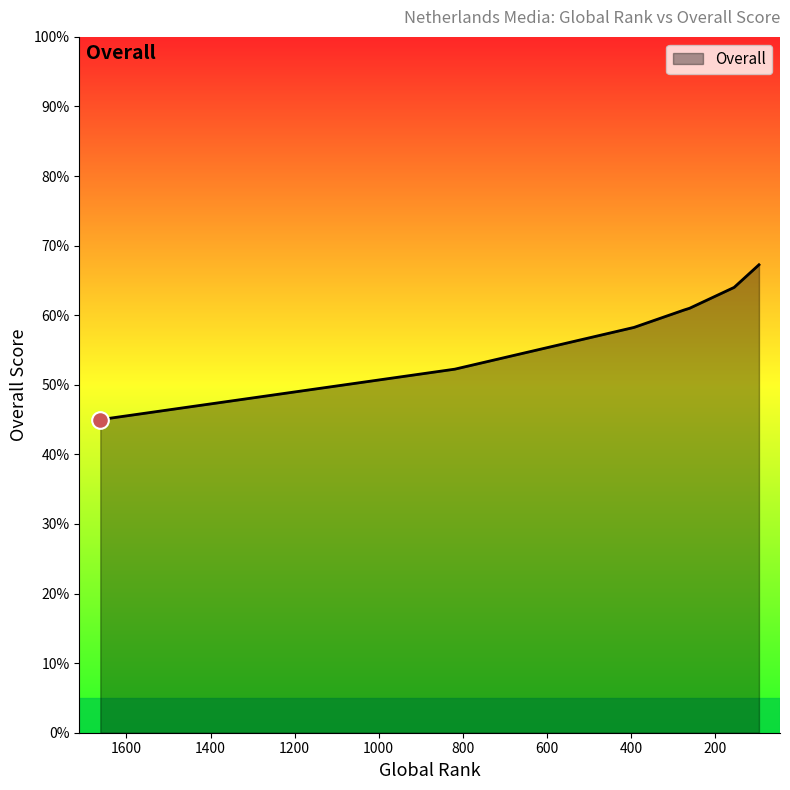

What is the approximate value at 393?

58.2